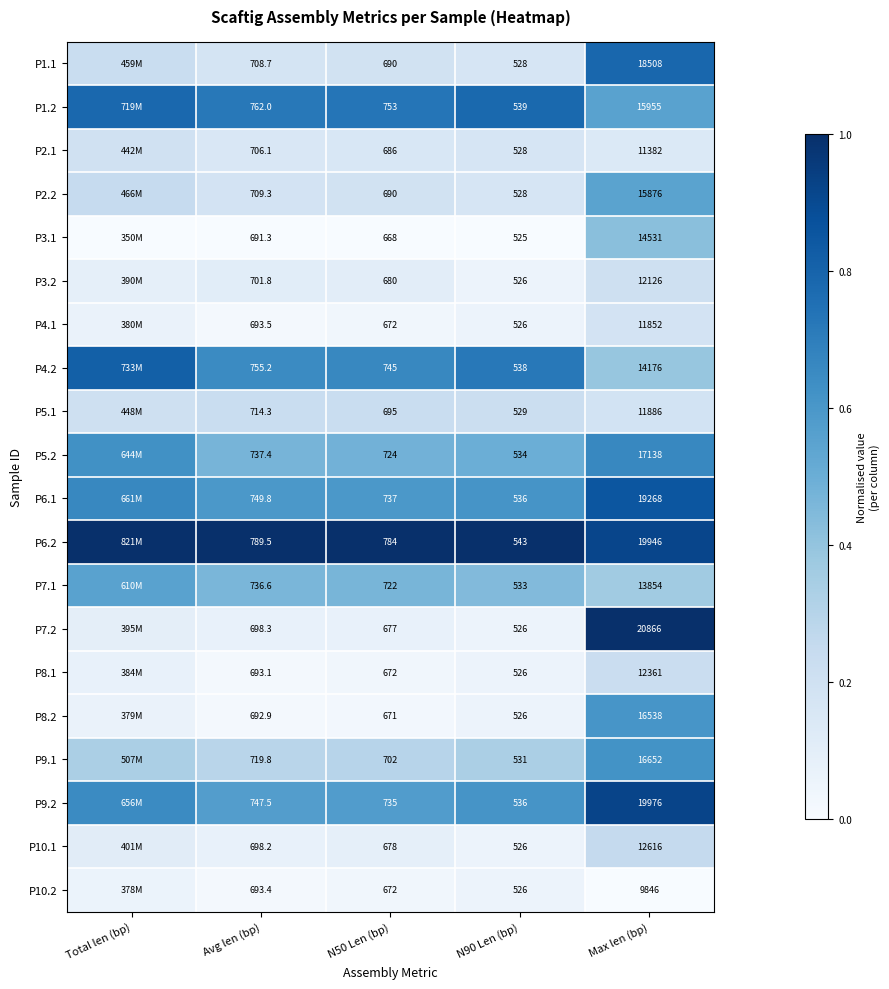

Between N50 Len (bp) and N90 Len (bp), which series saw the biggest shift?

P6.2